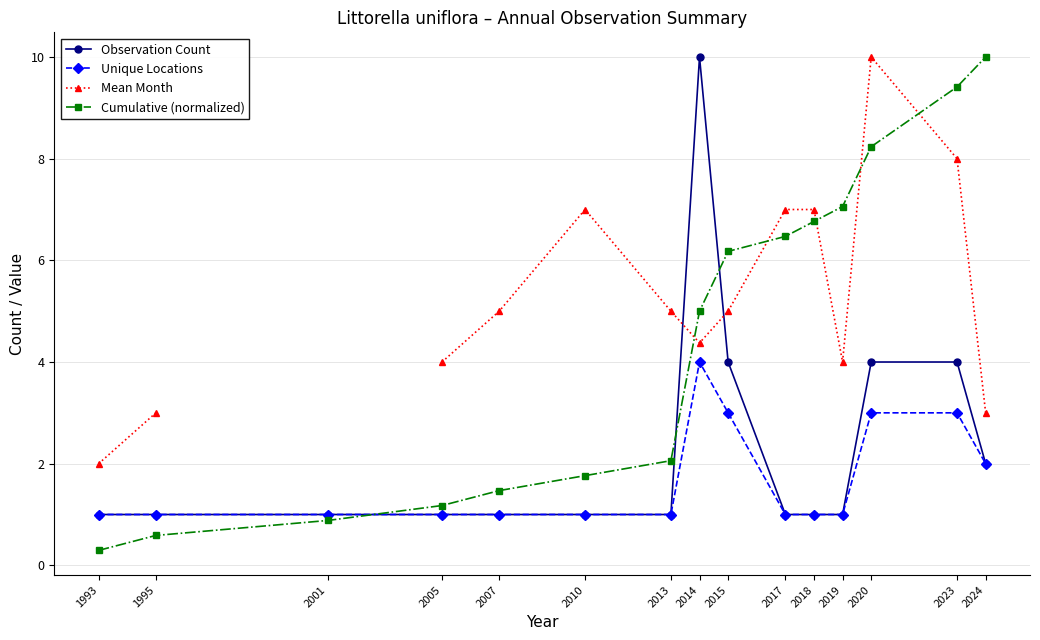

The Mean Month series shows 8.7 at 2007. True or false?

False